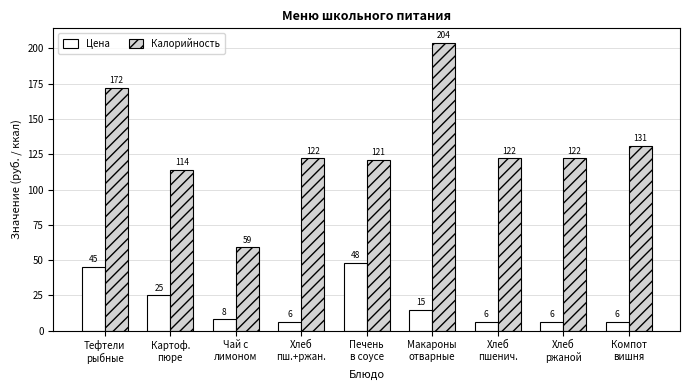

Which category has the lowest value in the Калорийность series?

Чай с
лимоном